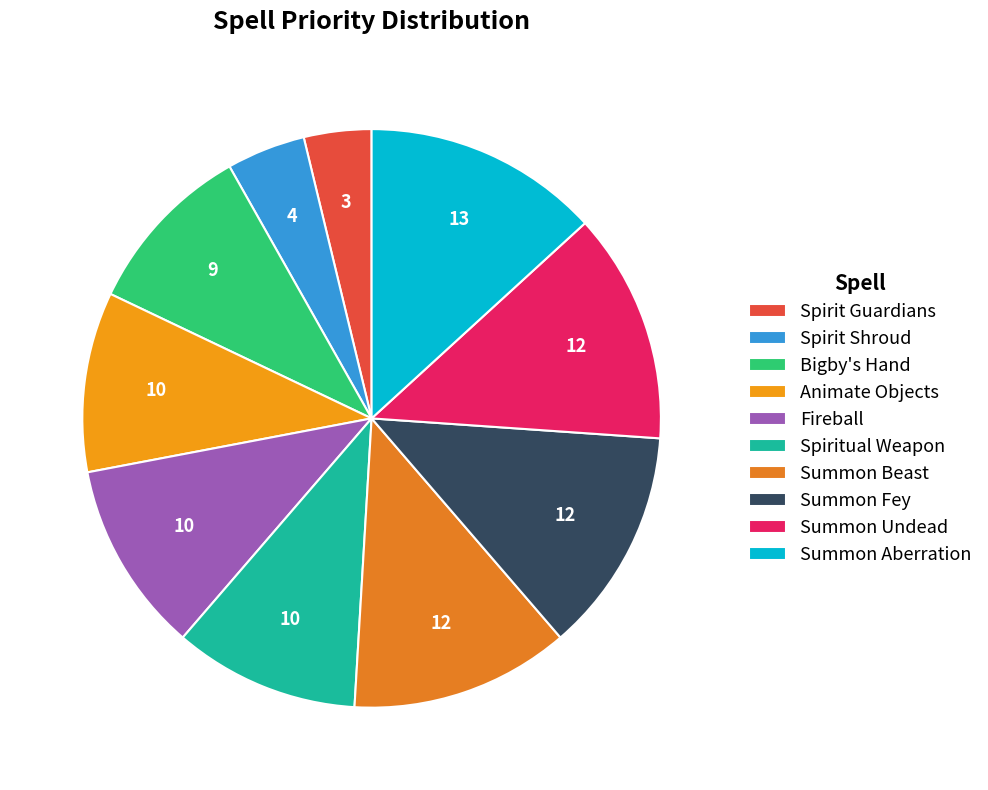

How much of the chart is everything except Summon Beast?

87.7%